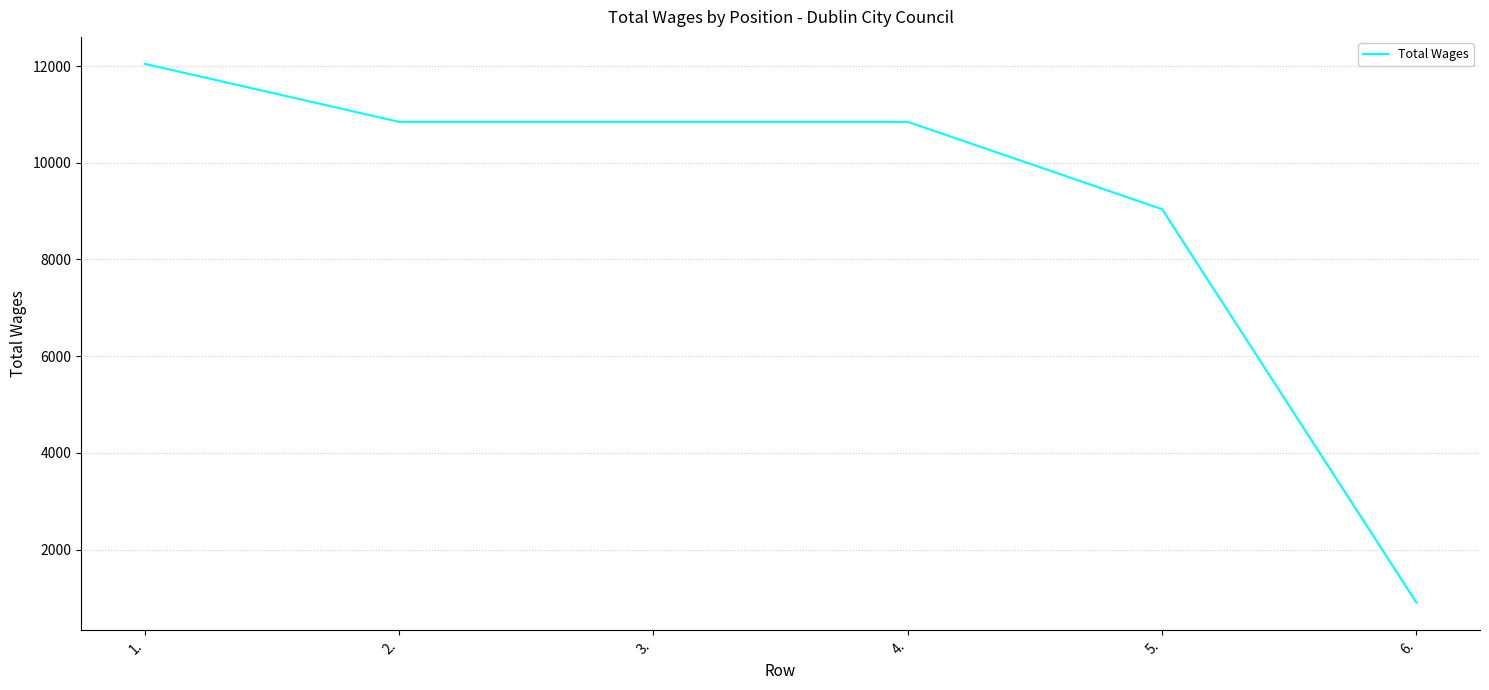

What is the greatest value displayed?

12046